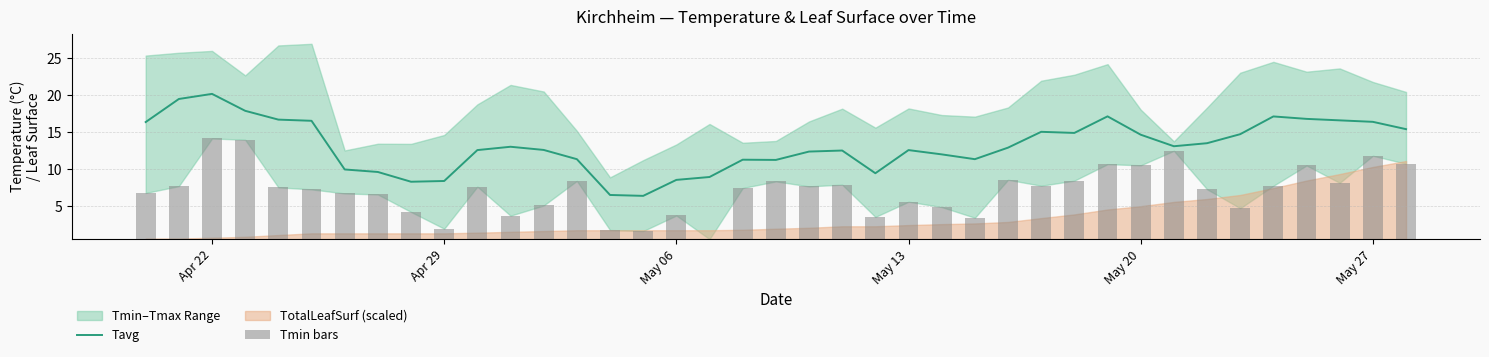

At which label does Tavg reach its peak?

Apr 22